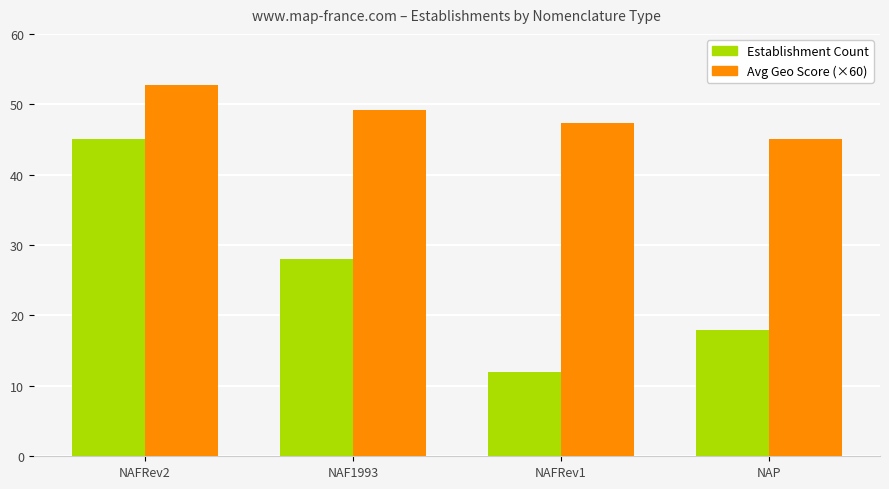

What is the total value across all series at NAP?

63.0